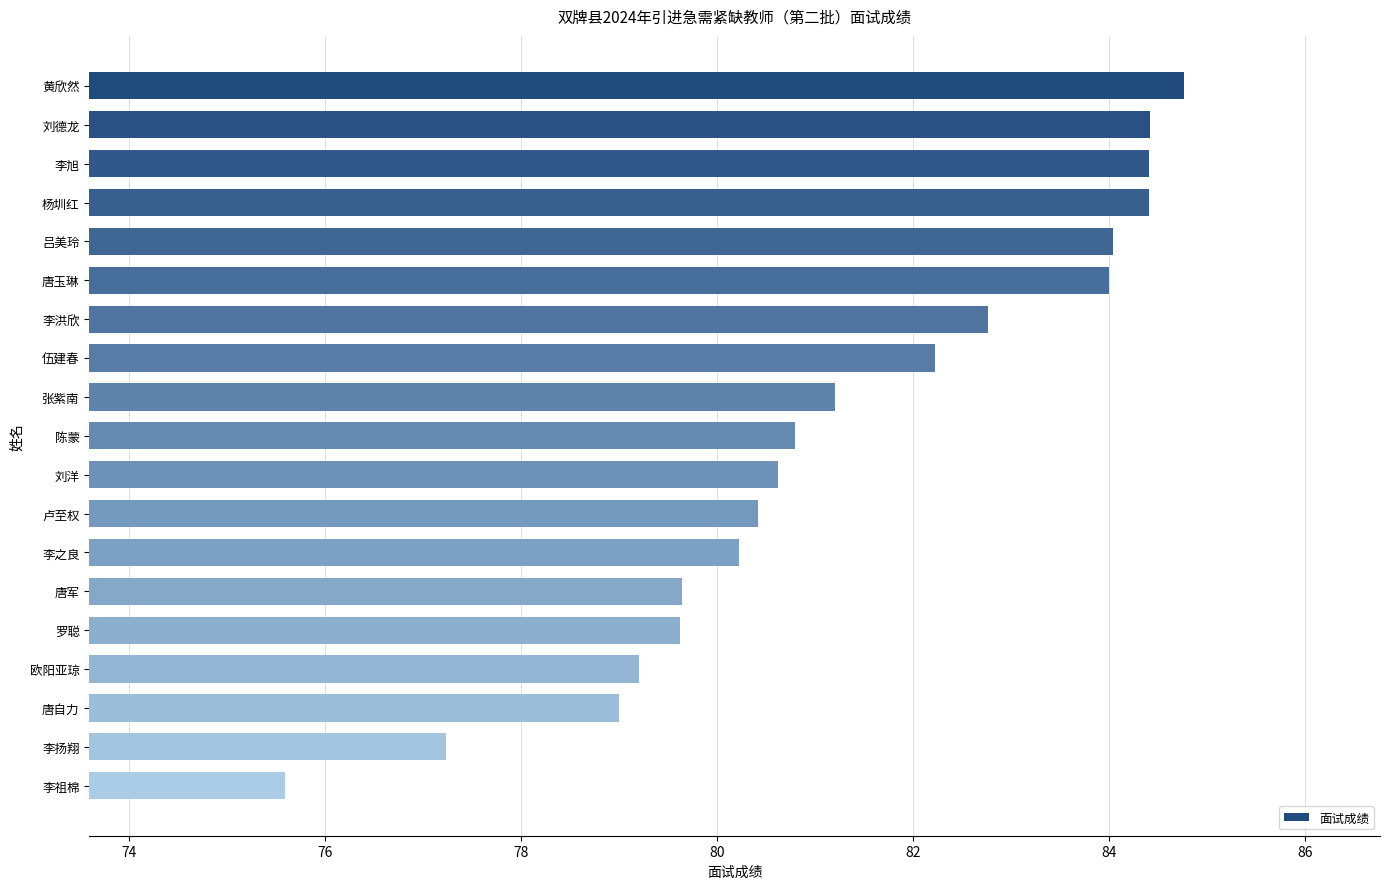

Reading top to bottom, list all the values displayed in this chart.

84.8	84.4	84.4	84.4	84.0	84.0	82.8	82.2	81.2	80.8	80.6	80.4	80.2	79.6	79.6	79.2	79.0	77.2	75.6